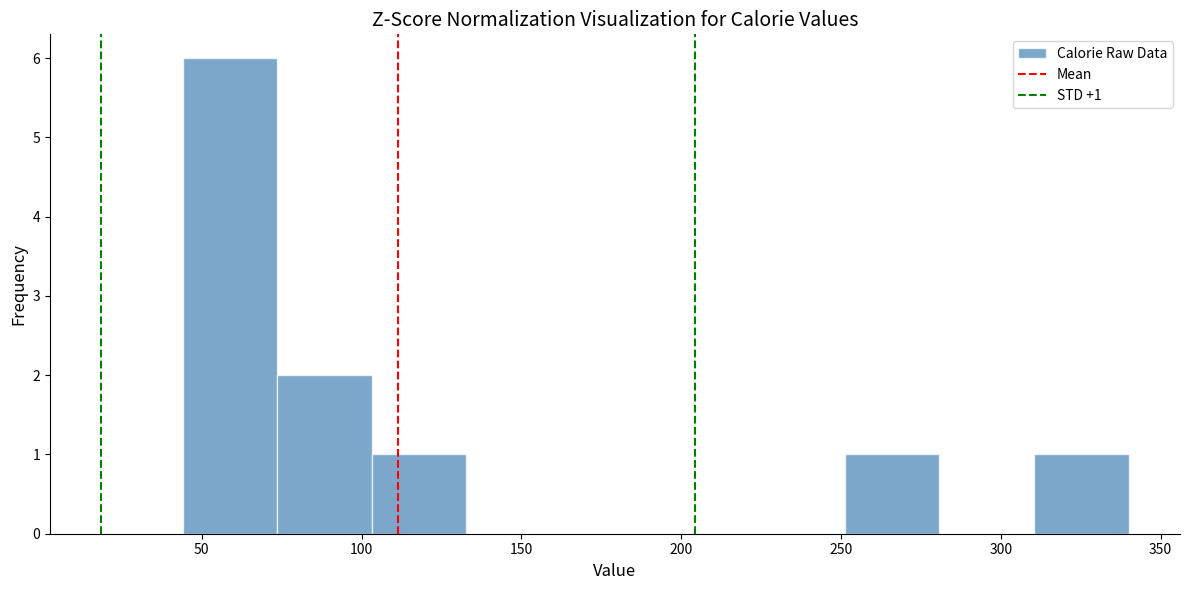

Which range on the x-axis has the tallest bar?

45 to 75